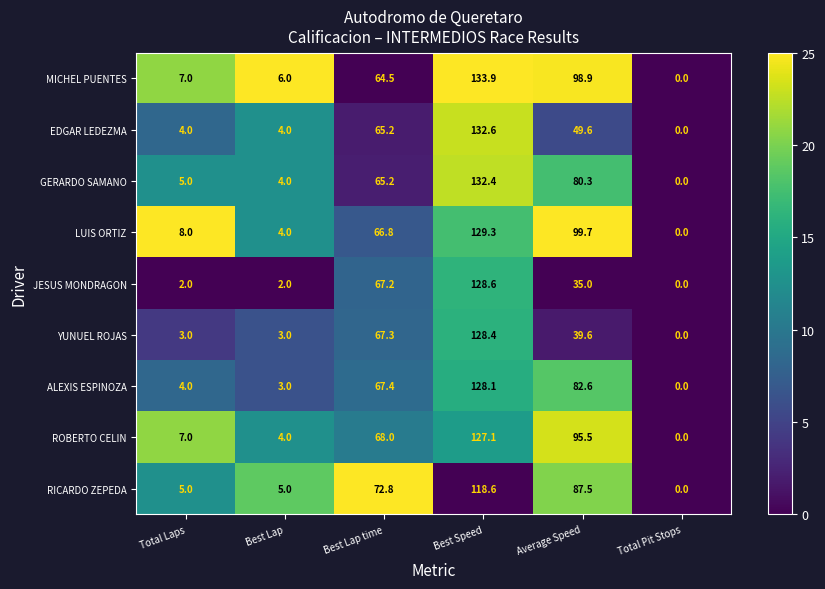

Is the value of ROBERTO CELIN at Best Lap time greater than the value of JESUS MONDRAGON at Best Lap time?

Yes